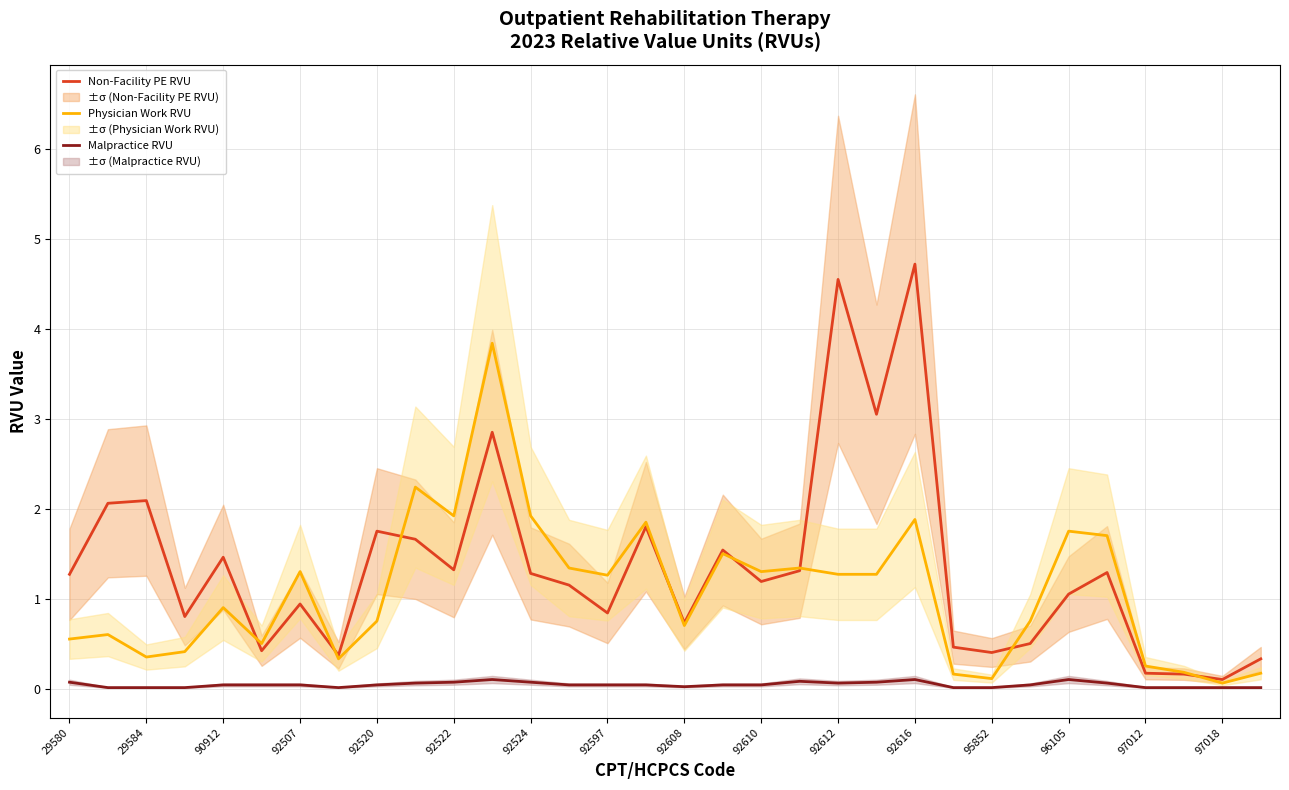

Reading left to right, list all the values displayed in this chart.

Non-Facility PE RVU: 1.3	2.1	2.1	0.8	1.5	0.4	0.9	0.4	1.8	1.7	1.3	2.9	1.3	1.1	0.8	1.8	0.7	1.5	1.2	1.3	4.5	3.0	4.7	0.5	0.4	0.5	1.1	1.3	0.2	0.2	0.1	0.3
Physician Work RVU: 0.6	0.6	0.3	0.4	0.9	0.5	1.3	0.3	0.8	2.2	1.9	3.8	1.9	1.3	1.3	1.9	0.7	1.5	1.3	1.3	1.3	1.3	1.9	0.2	0.1	0.8	1.8	1.7	0.2	0.2	0.1	0.2
Malpractice RVU: 0.1	0.0	0.0	0.0	0.0	0.0	0.0	0.0	0.0	0.1	0.1	0.1	0.1	0.0	0.0	0.0	0.0	0.0	0.0	0.1	0.1	0.1	0.1	0.0	0.0	0.0	0.1	0.1	0.0	0.0	0.0	0.0